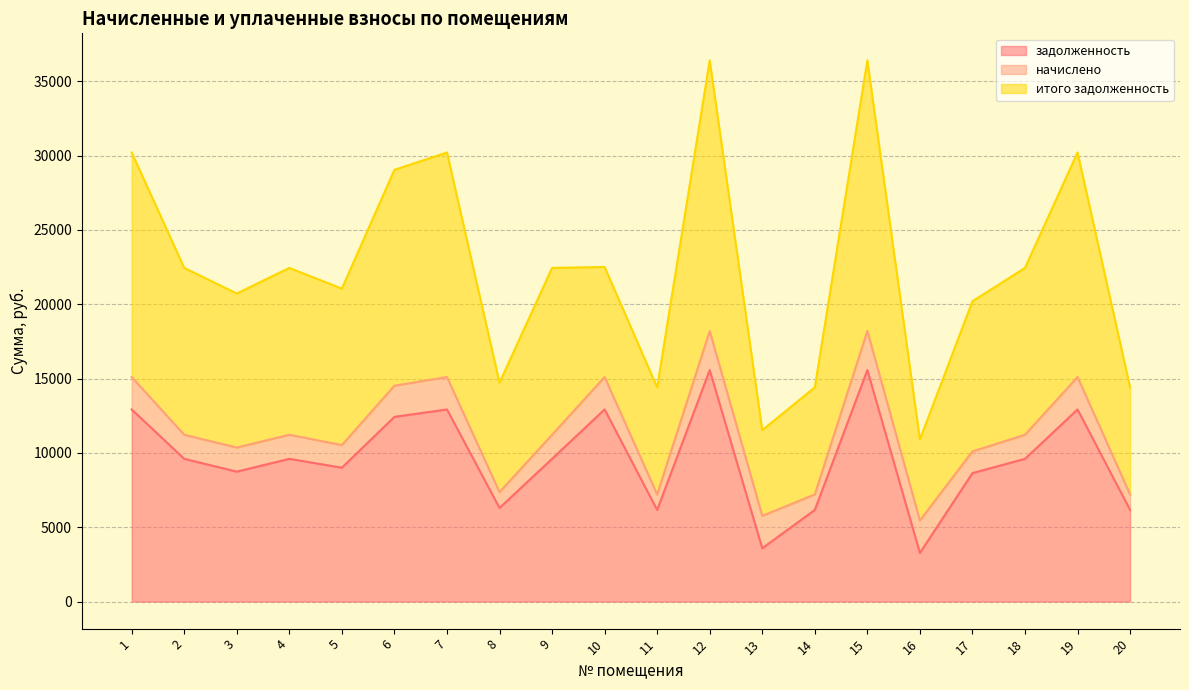

What is the value of the итого задолженность point at the 2nd from the left?

11220.0